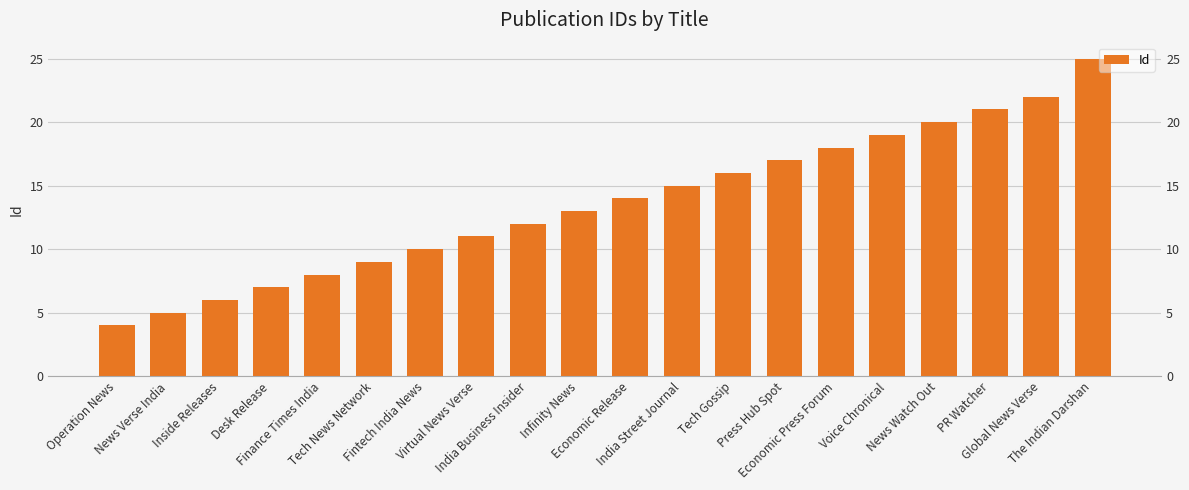

Where does the data first go above 14?

India Street Journal